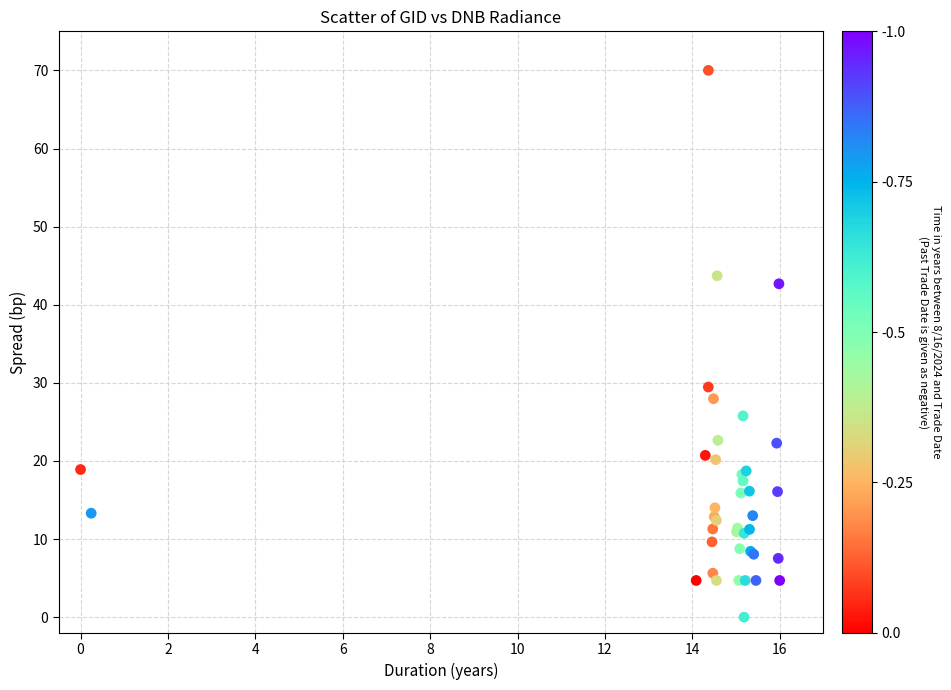

What Y value in the scatter plot is closest to 35?

29.5